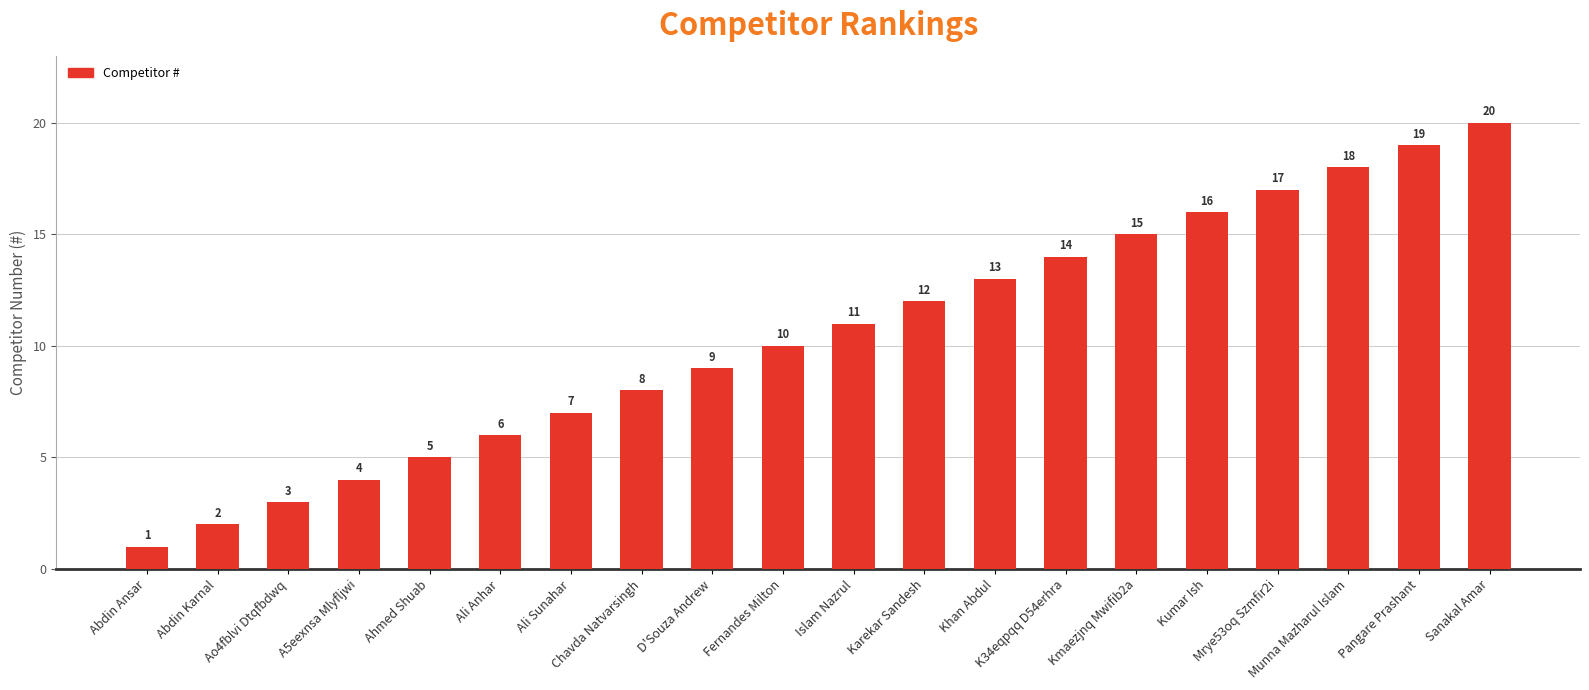

How many data points are less than 11?

10